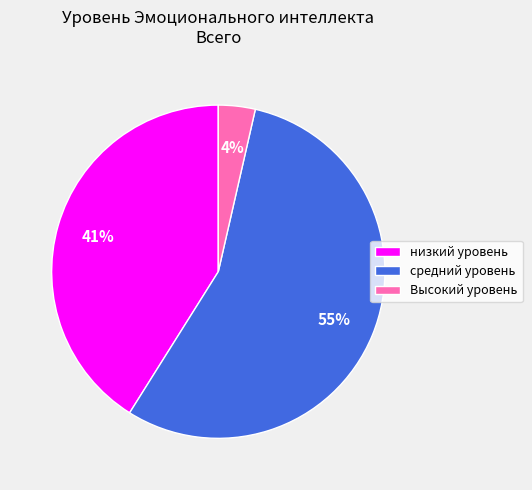

Combined, do средний уровень and низкий уровень account for over 50%?

Yes